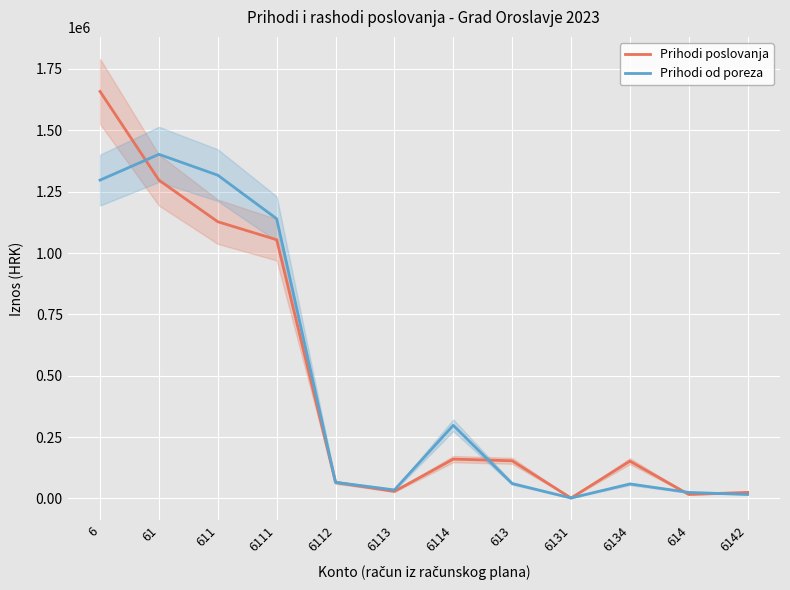

Is it true that Prihodi poslovanja equals 151839.3 at 6134?

True